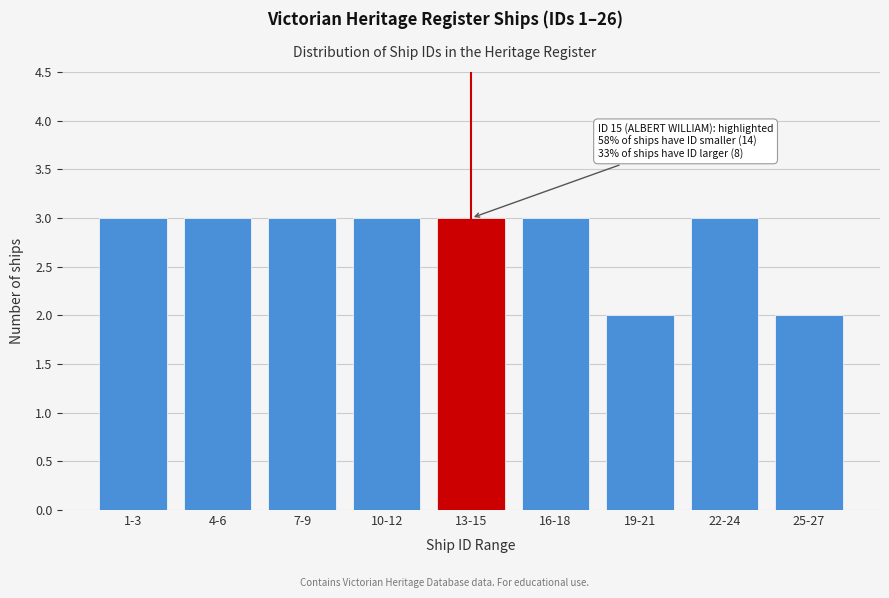

Reading left to right, list all the values displayed in this chart.

1-3=3	4-6=3	7-9=3	10-12=3	13-15=3	16-18=3	19-21=2	22-24=3	25-27=2